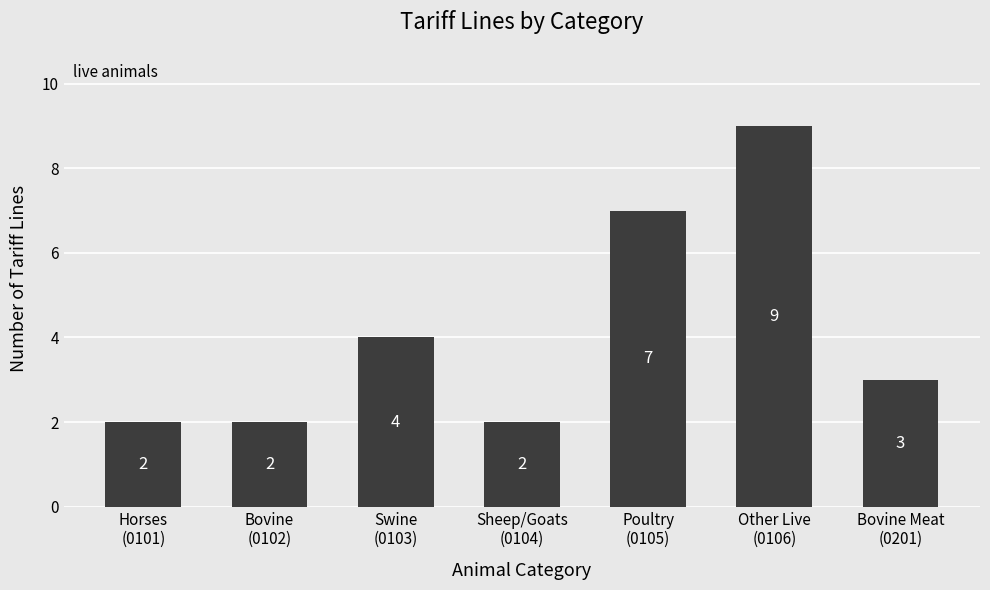

What is the minimum value shown in the chart?

2